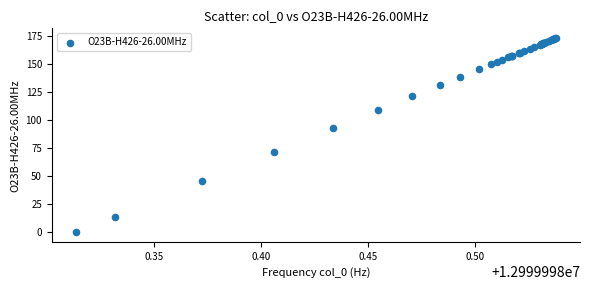

What Y value in the scatter plot is closest to 86?

92.7